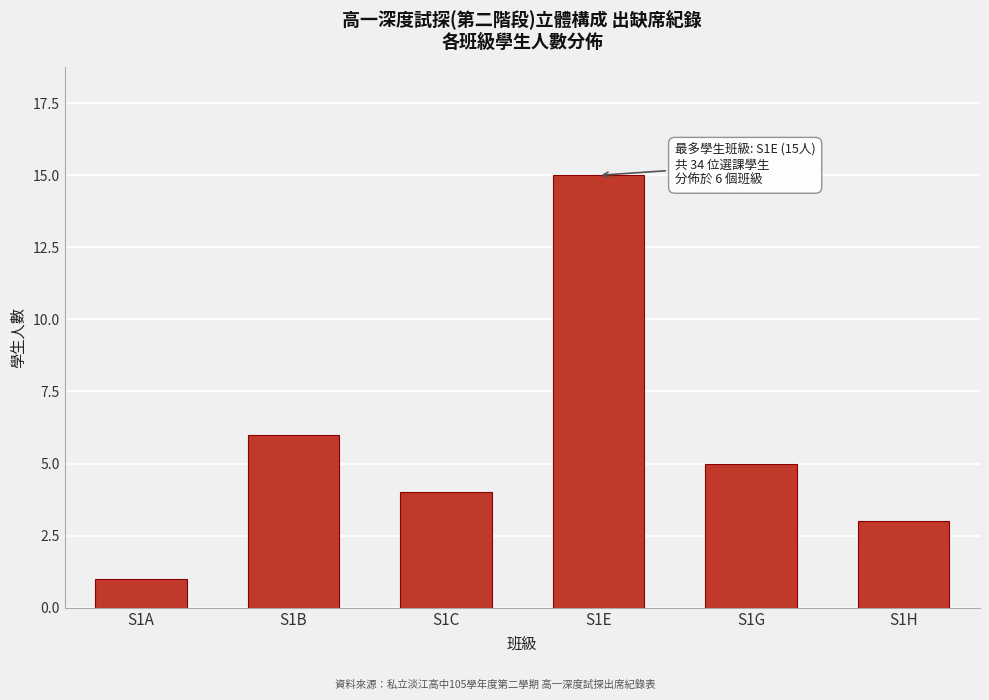

Reading left to right, list all the values displayed in this chart.

S1A=1	S1B=6	S1C=4	S1E=15	S1G=5	S1H=3